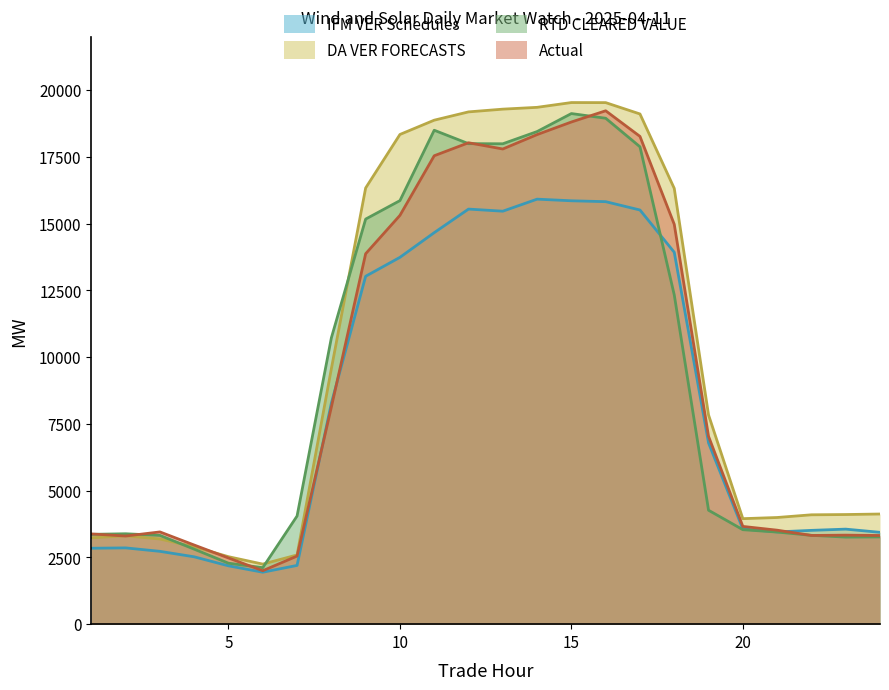

What is the value of the IFM VER Schedules point at the 14th from the left?

15921.3